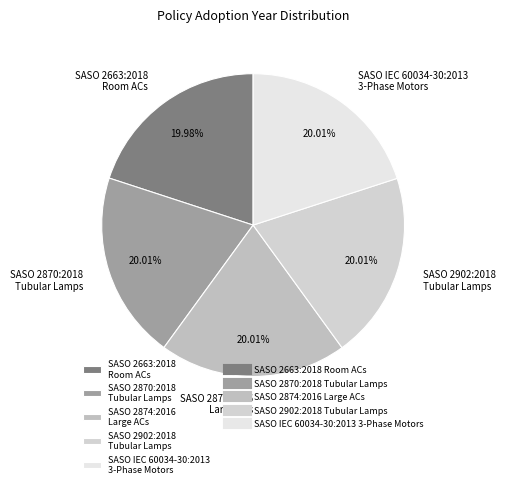

Is there a majority slice in this chart?

No